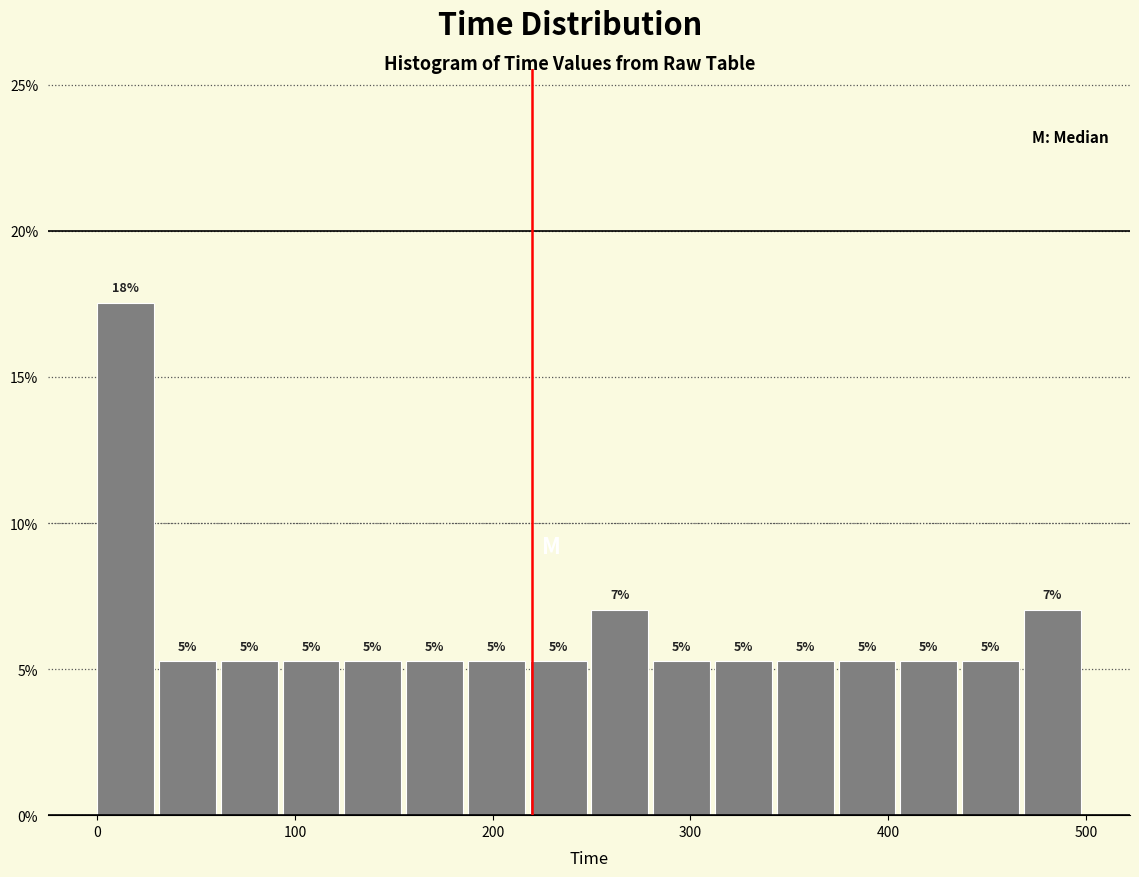

Read against the x-axis, roughly where is the centre of the tallest bar?

10